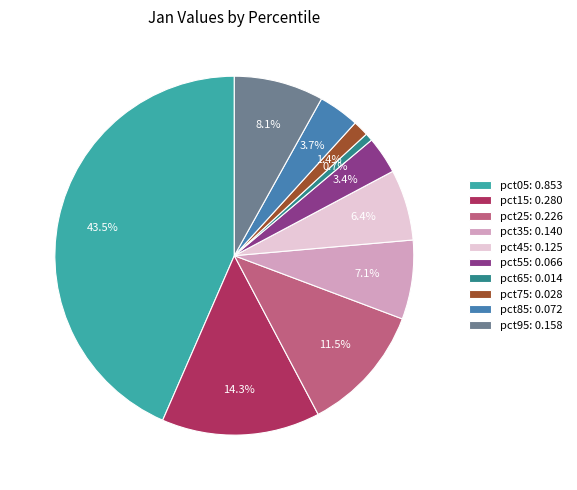

What is the total percentage of pct05: 0.853 and pct95: 0.158?

51.5%